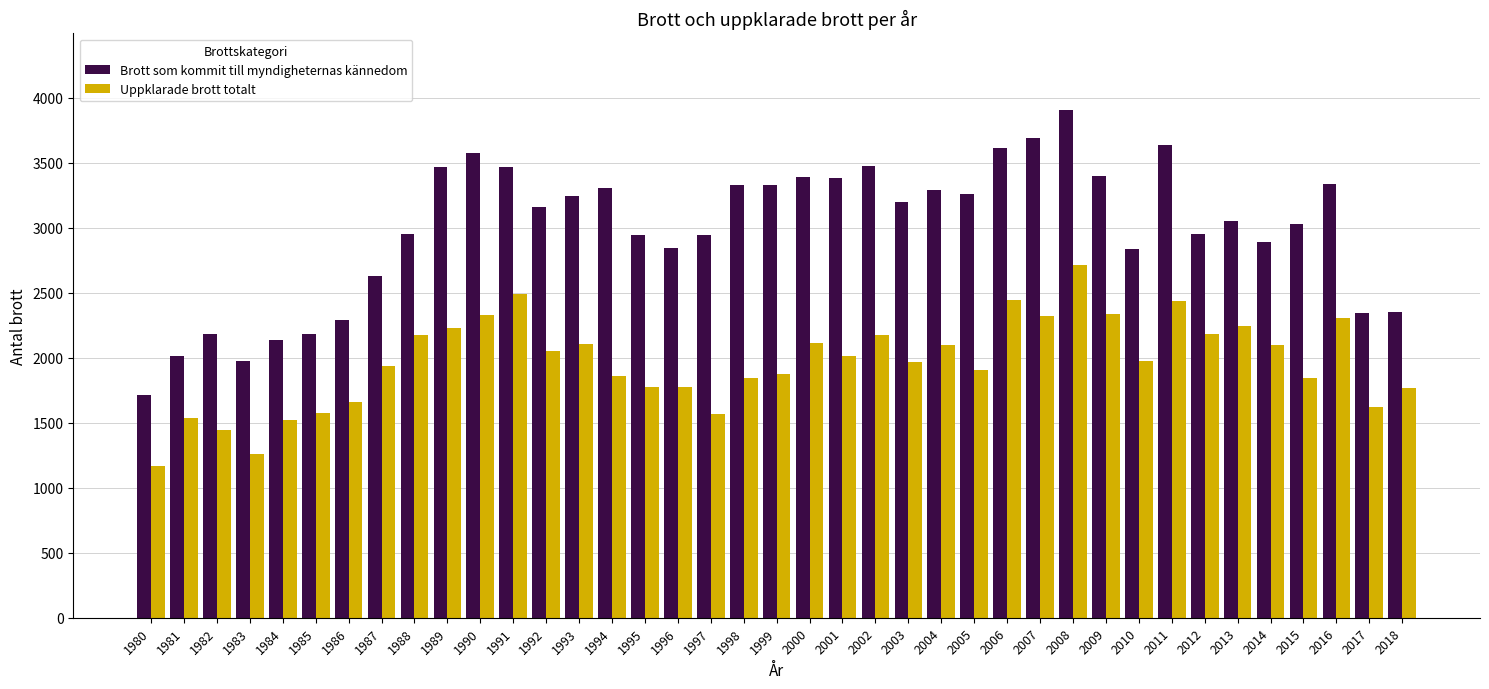

How many bars are there in total?

78